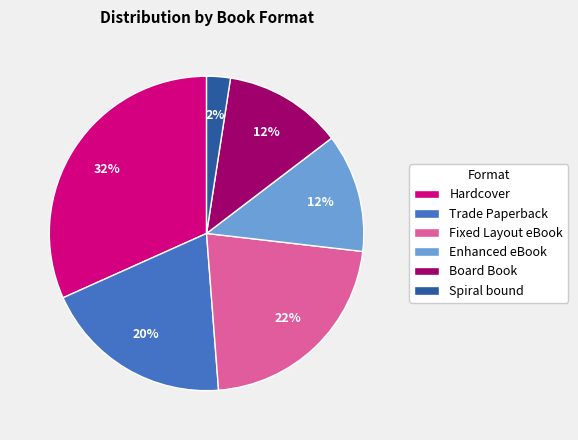

To the nearest percent, what percentage of the pie is Fixed Layout eBook?

22%